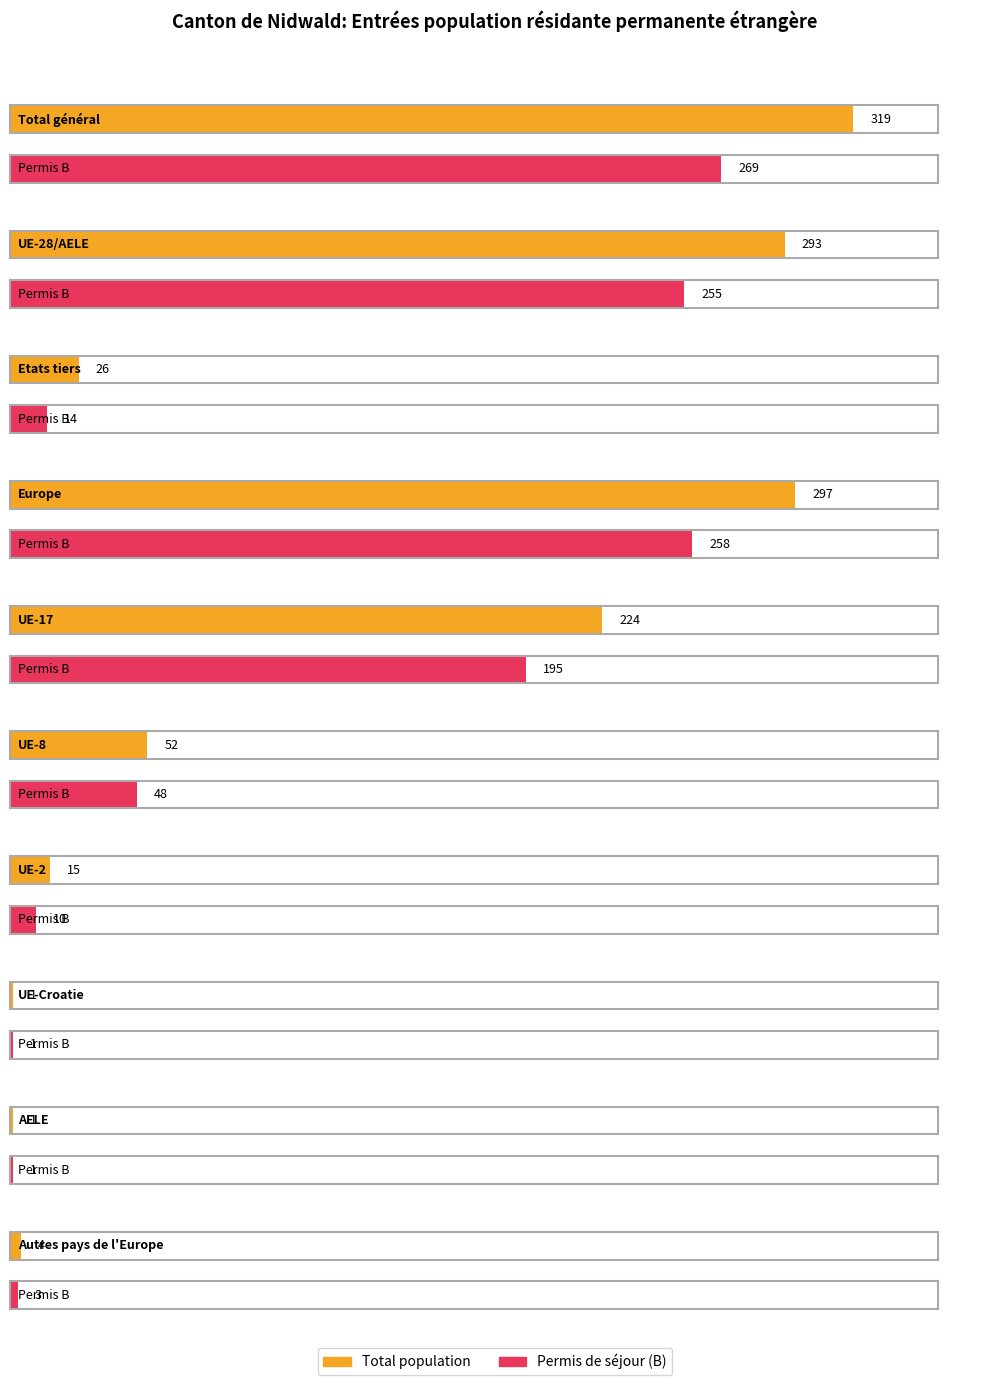

How many series are shown in this chart?

2